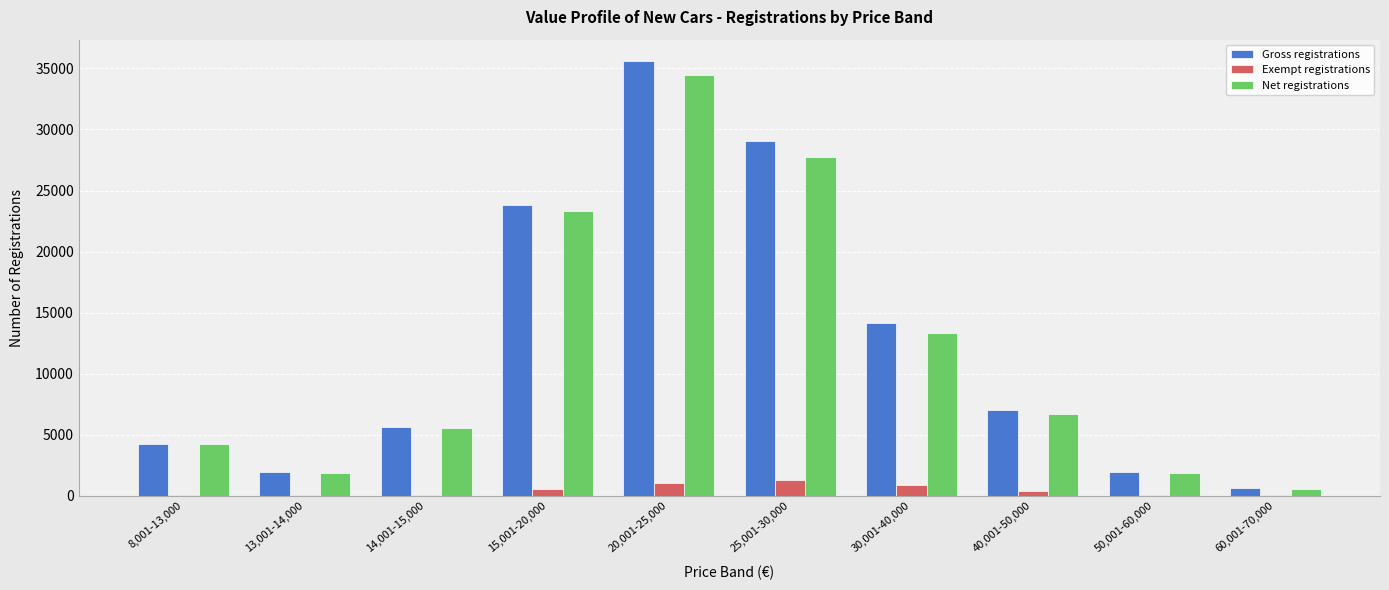

What is the sum of all Exempt registrations values?

4356